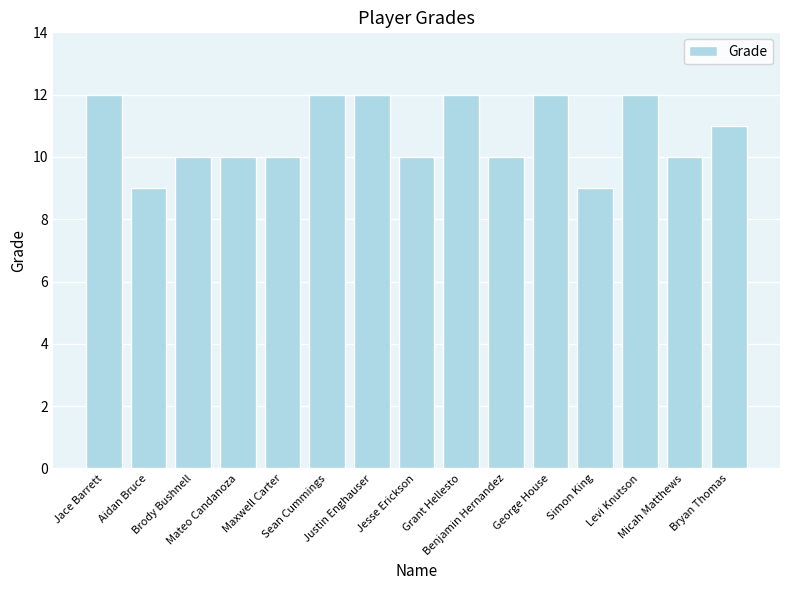

Count the number of data series in this chart.

1